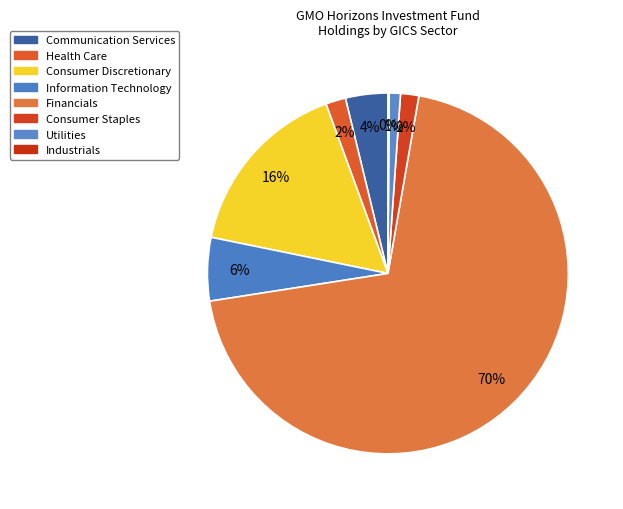

Count the number of slices in the pie.

8